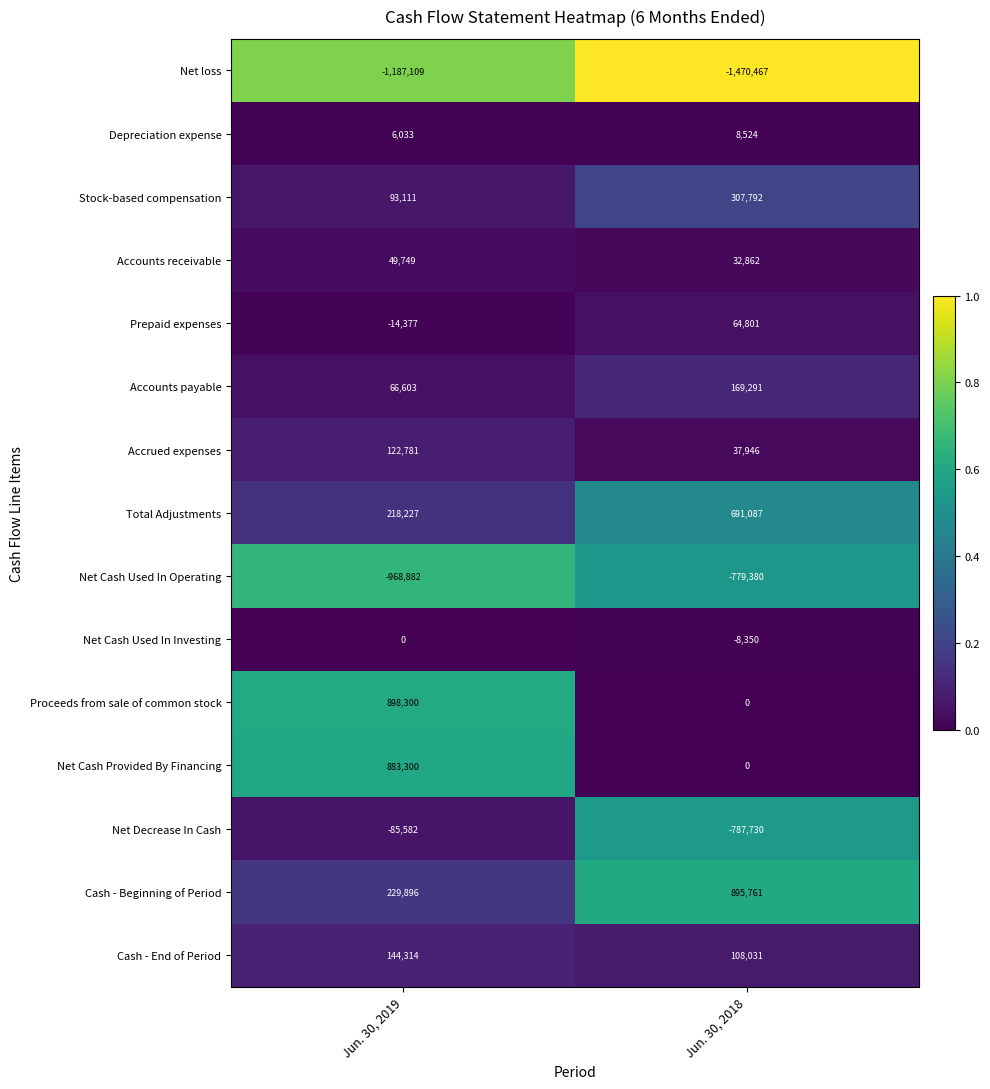

Rank the categories by Net Cash Used In Investing value from highest to lowest.

Jun. 30, 2019, Jun. 30, 2018